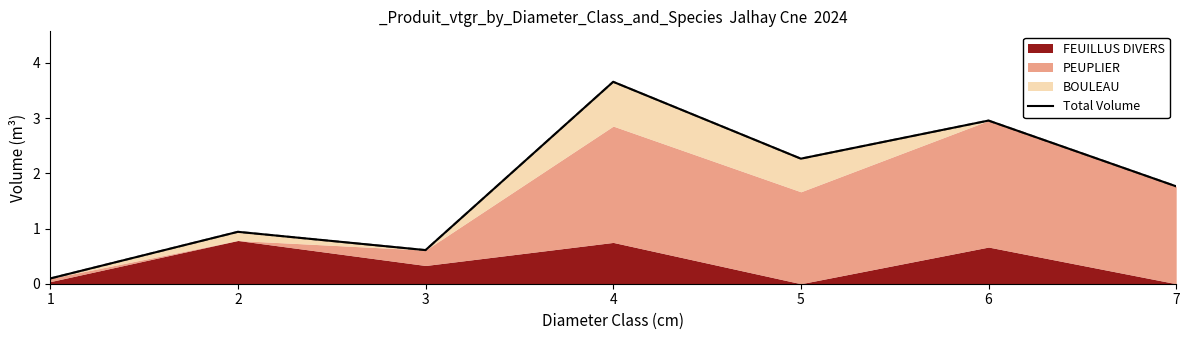

Rank the categories by value from lowest to highest.

1, 3, 2, 7, 5, 6, 4